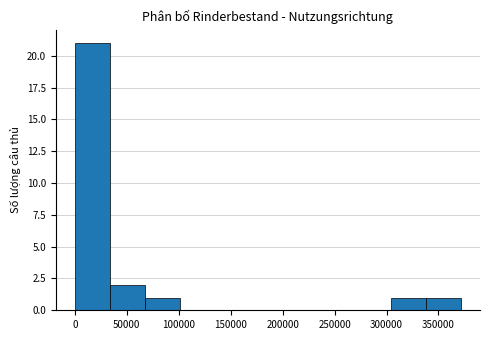

Reading left to right, transcribe this chart: for each bar, give the range it covers on the x-axis and its height. Neither the bar edges nor the heights are printed on the chart, so give them approximately, as read against the axes.

0 to 35000: 21
35000 to 70000: 2
70000 to 100000: 1
100000 to 135000: 0
135000 to 170000: 0
170000 to 205000: 0
205000 to 235000: 0
235000 to 270000: 0
270000 to 305000: 0
305000 to 340000: 1
340000 to 370000: 1